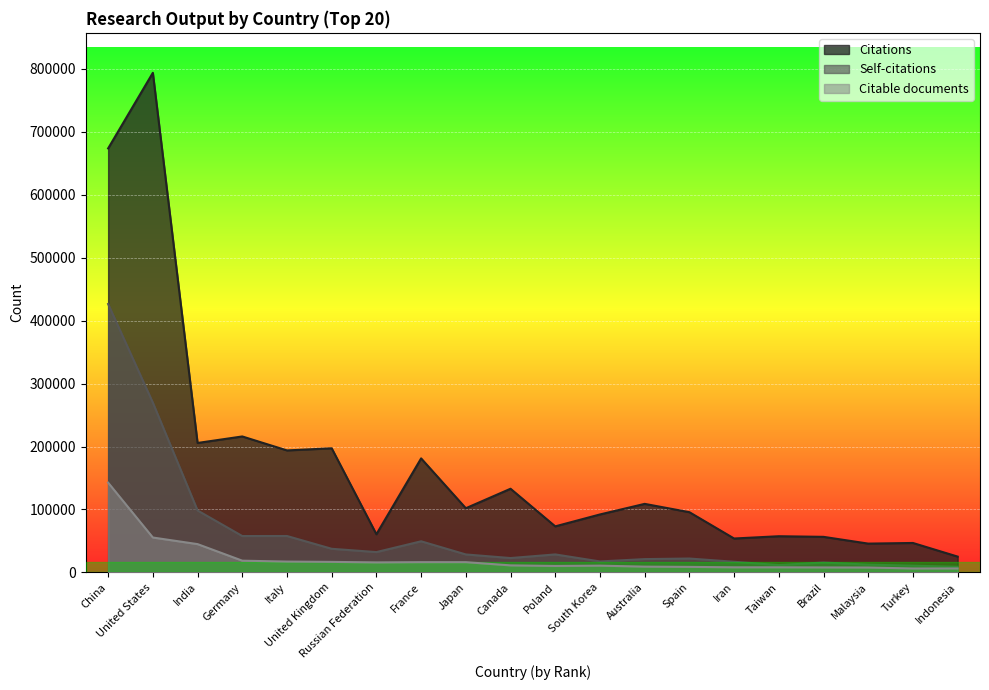

How many categories are shown in the chart?

20